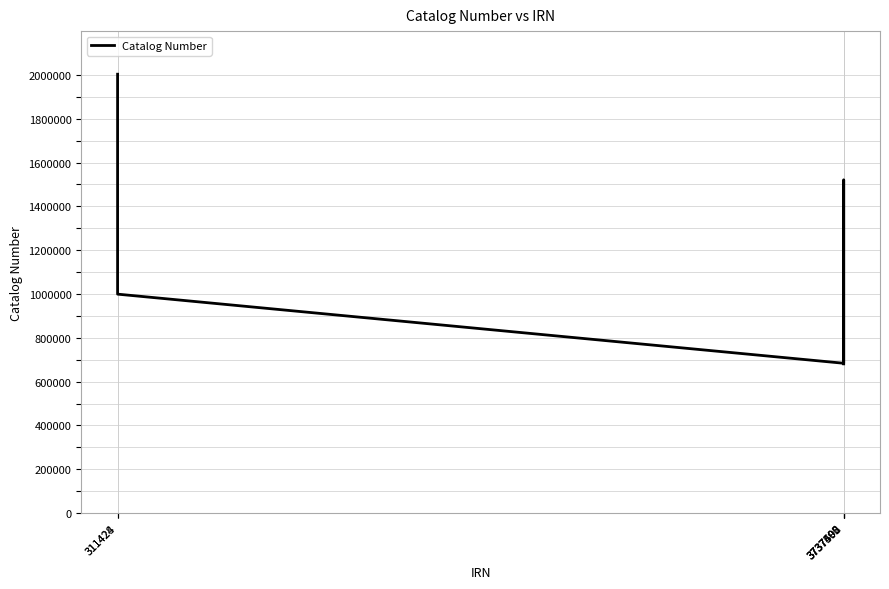

How many interior local valleys (lower than both neighbors) does the data have?

1